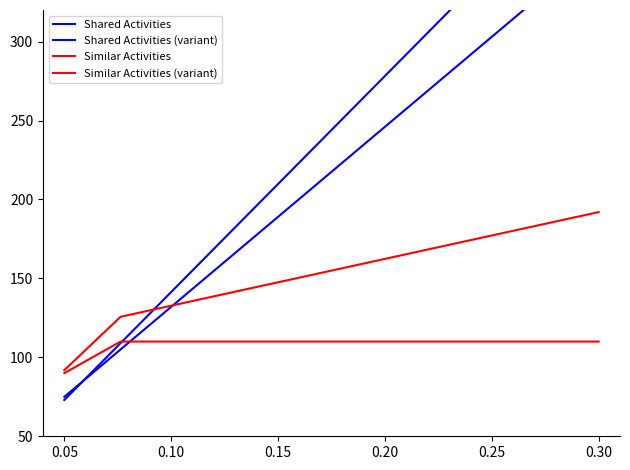

How many distinct data groups are displayed?

4